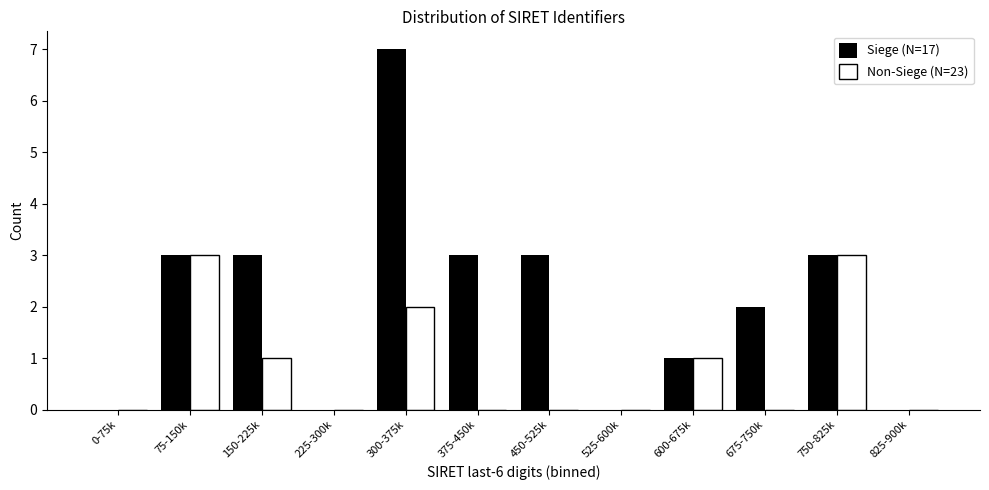

Reading right to left, extract all data points from this chart.

Siege (N=17): 825-900k=0	750-825k=3	675-750k=2	600-675k=1	525-600k=0	450-525k=3	375-450k=3	300-375k=7	225-300k=0	150-225k=3	75-150k=3	0-75k=0
Non-Siege (N=23): 825-900k=0	750-825k=3	675-750k=0	600-675k=1	525-600k=0	450-525k=0	375-450k=0	300-375k=2	225-300k=0	150-225k=1	75-150k=3	0-75k=0